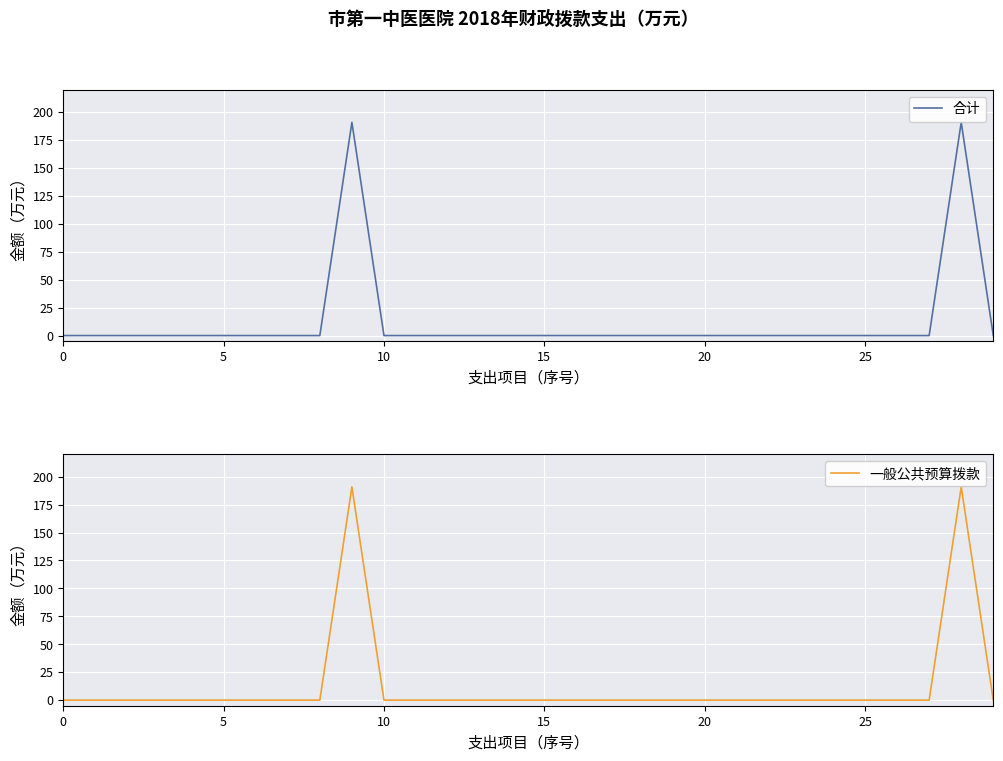

True or false: 合计 has a value of -71.9 at 26.

False